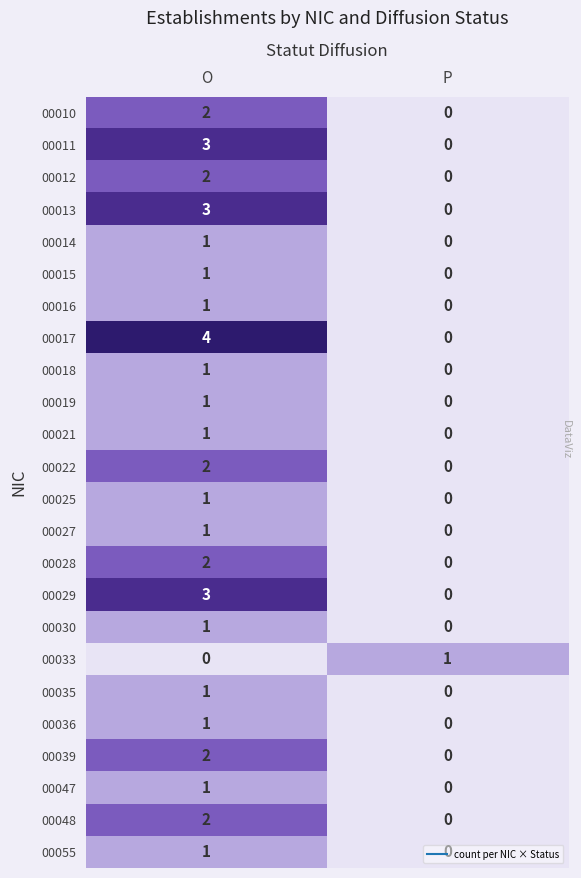

How many categories are shown in the chart?

2